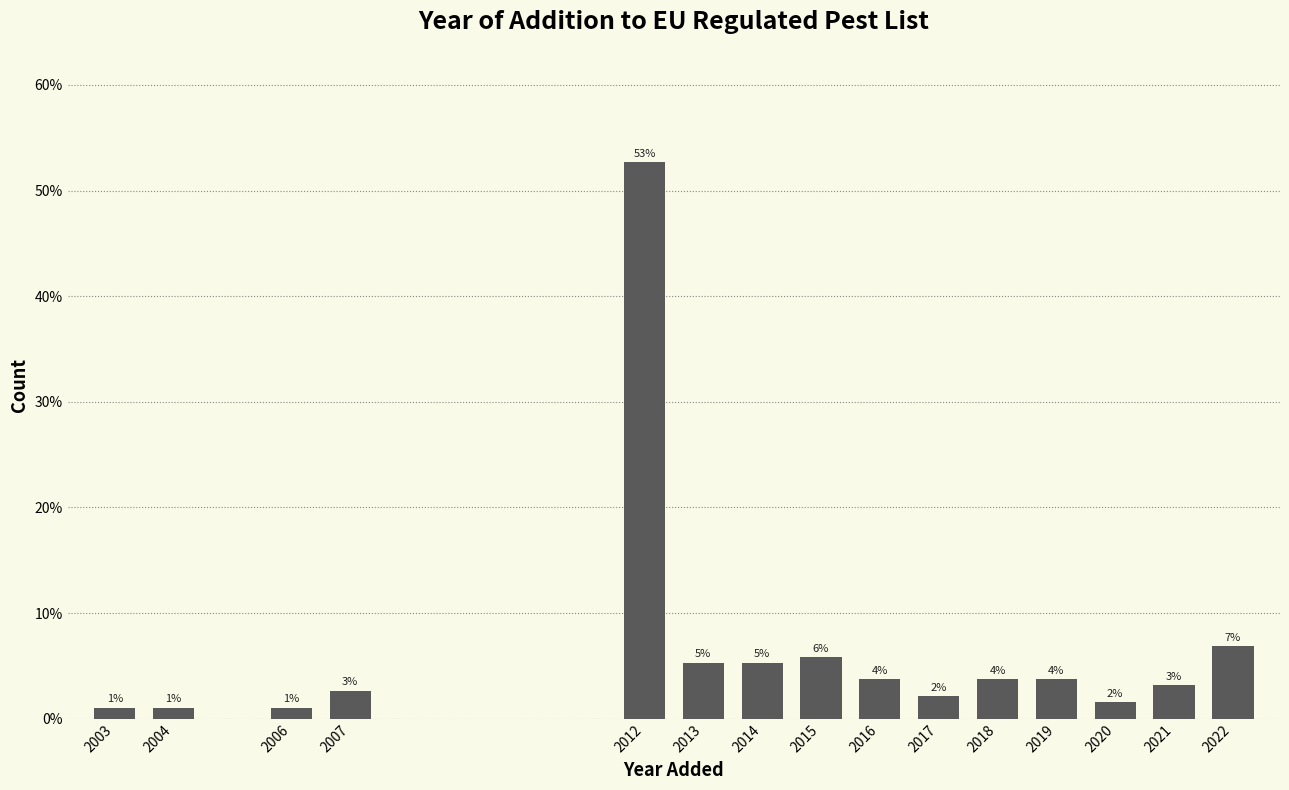

Does the chart contain any negative values?

No